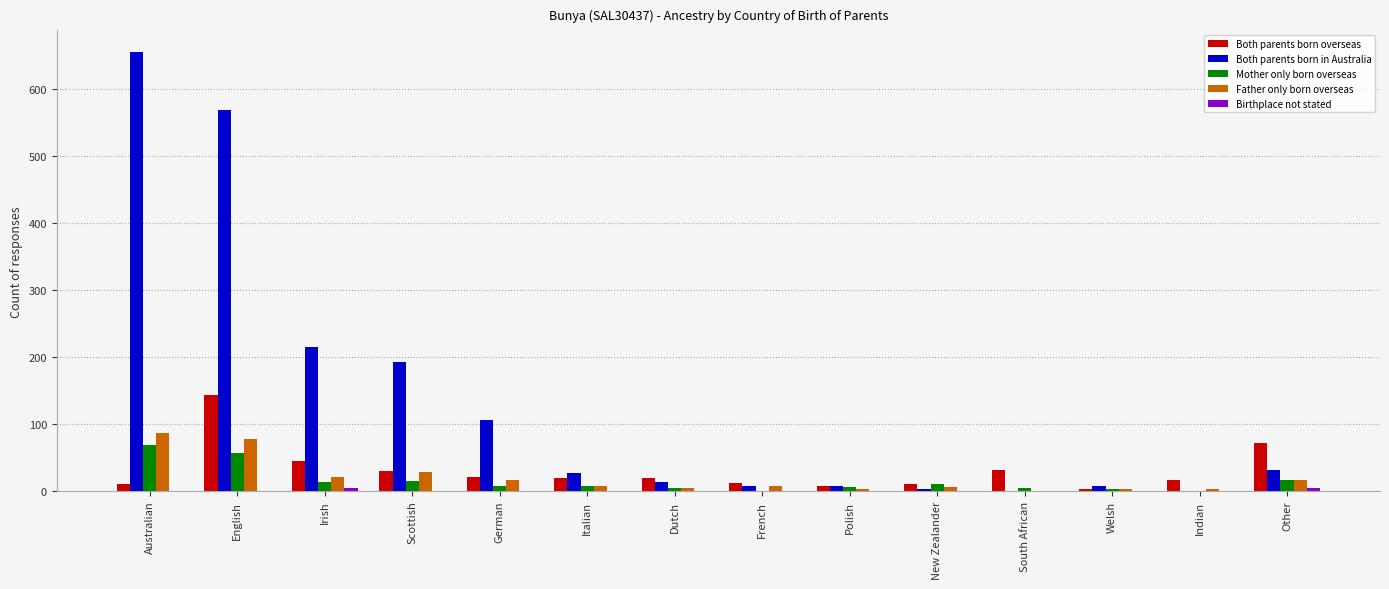

Which series changed the most between Australian and German?

Both parents born in Australia